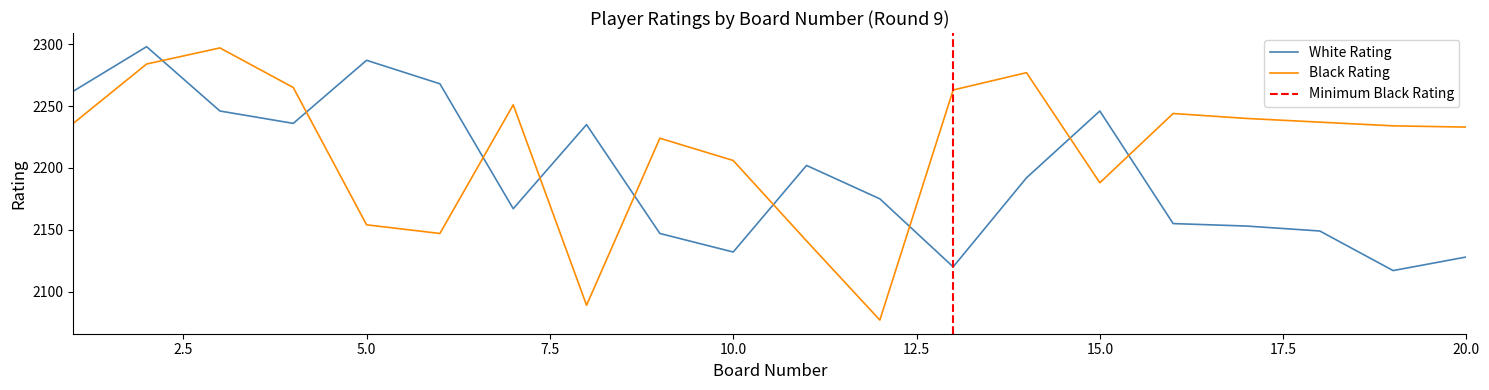

After their last crossing, which series has the higher values: Black Rating or White Rating?

Black Rating